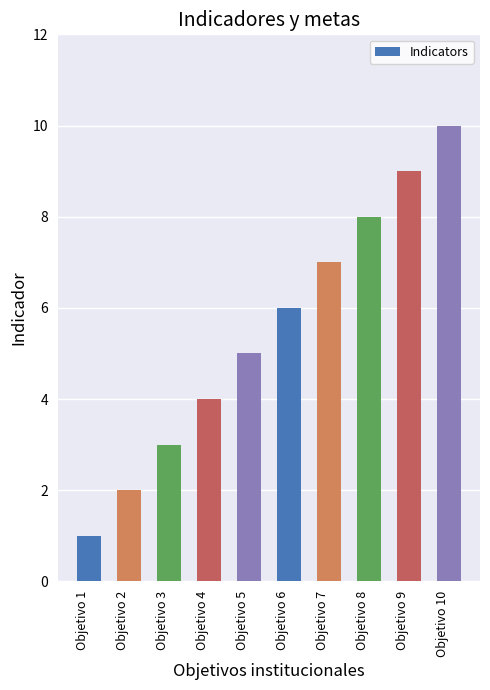

What is the greatest value displayed?

10